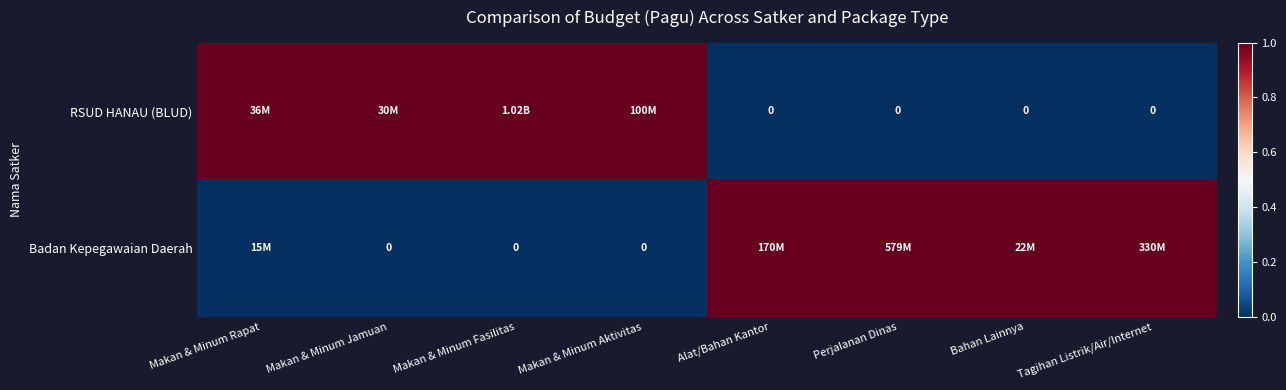

Rank the series at Makan & Minum Rapat from highest to lowest value.

RSUD HANAU (BLUD), Badan Kepegawaian Daerah